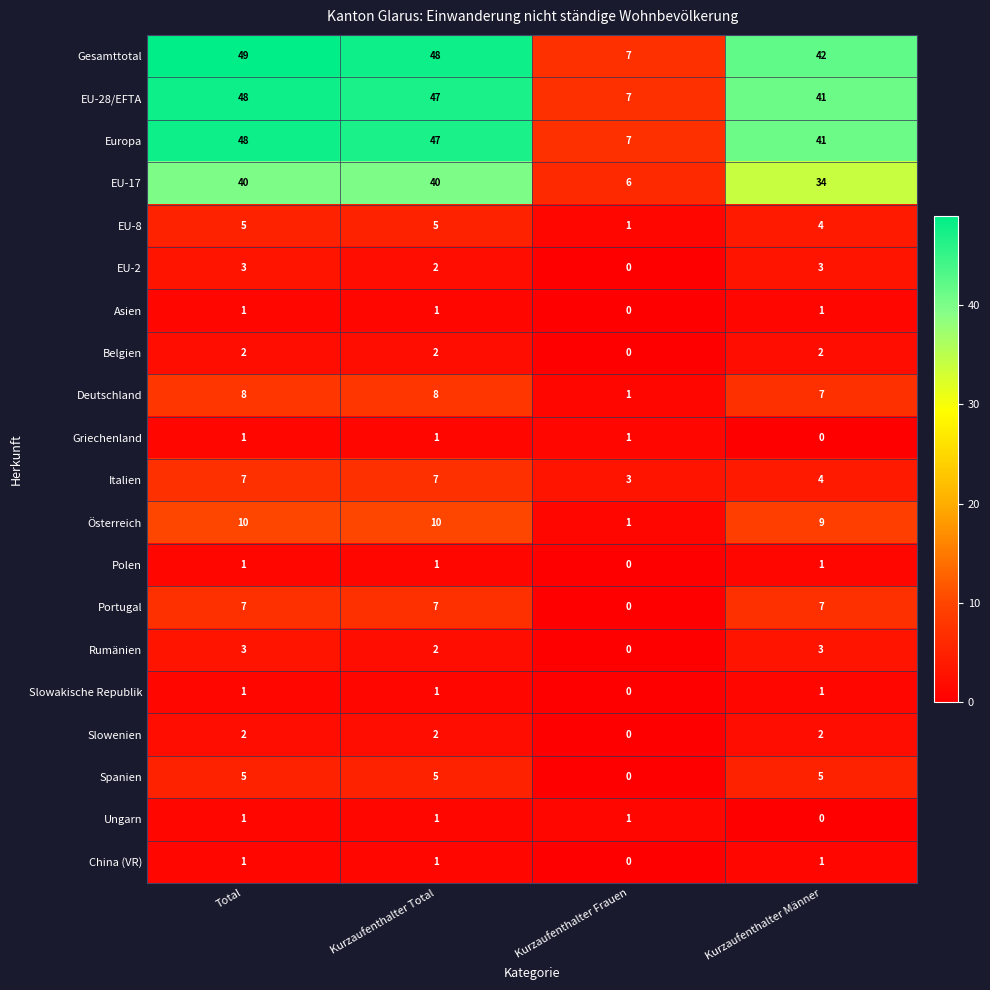

What is the greatest value displayed?

49